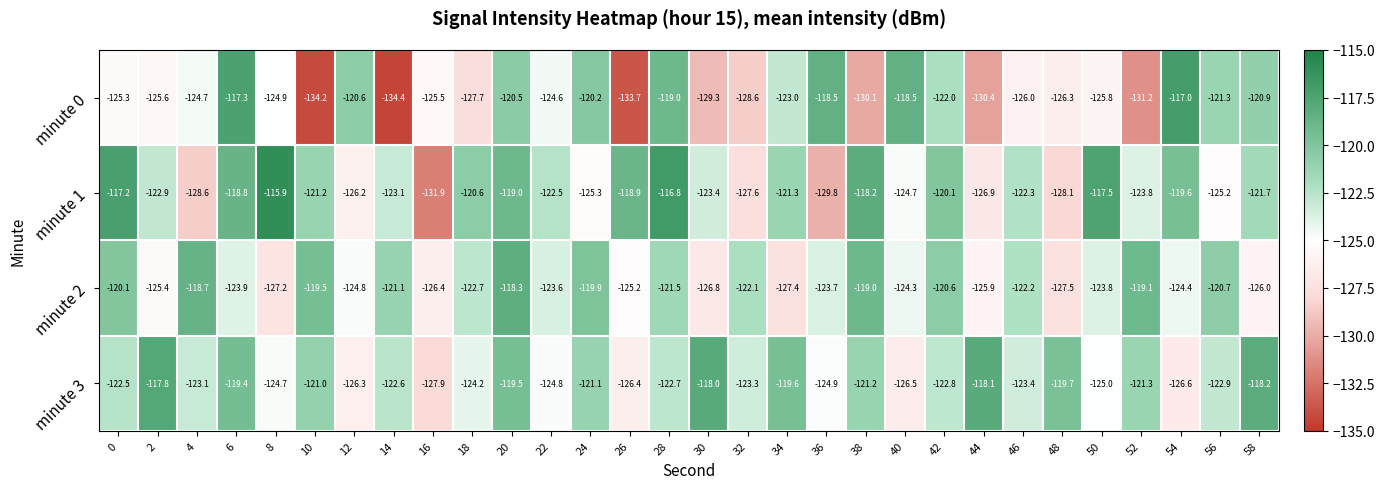

How many data points does each series have?

30